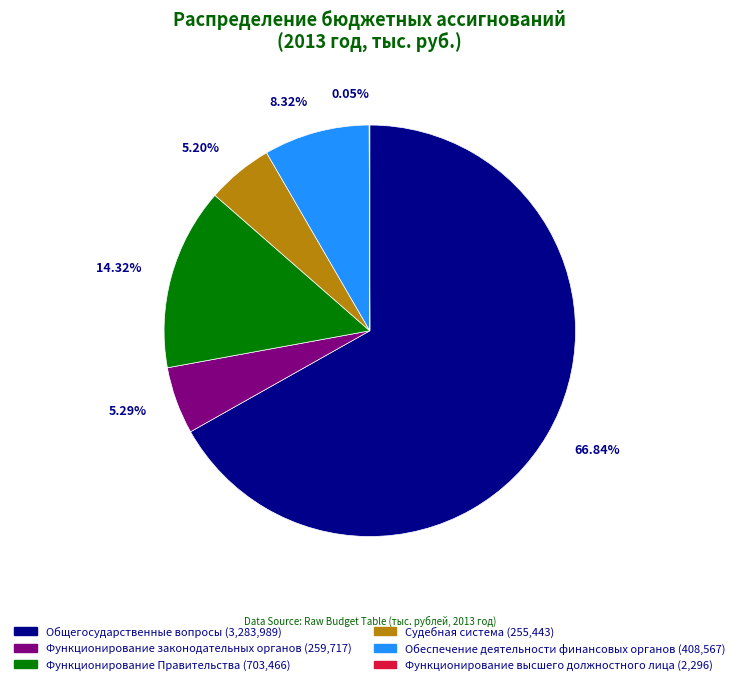

Between Обеспечение деятельности финансовых органов and Функционирование законодательных органов, which is larger?

Обеспечение деятельности финансовых органов